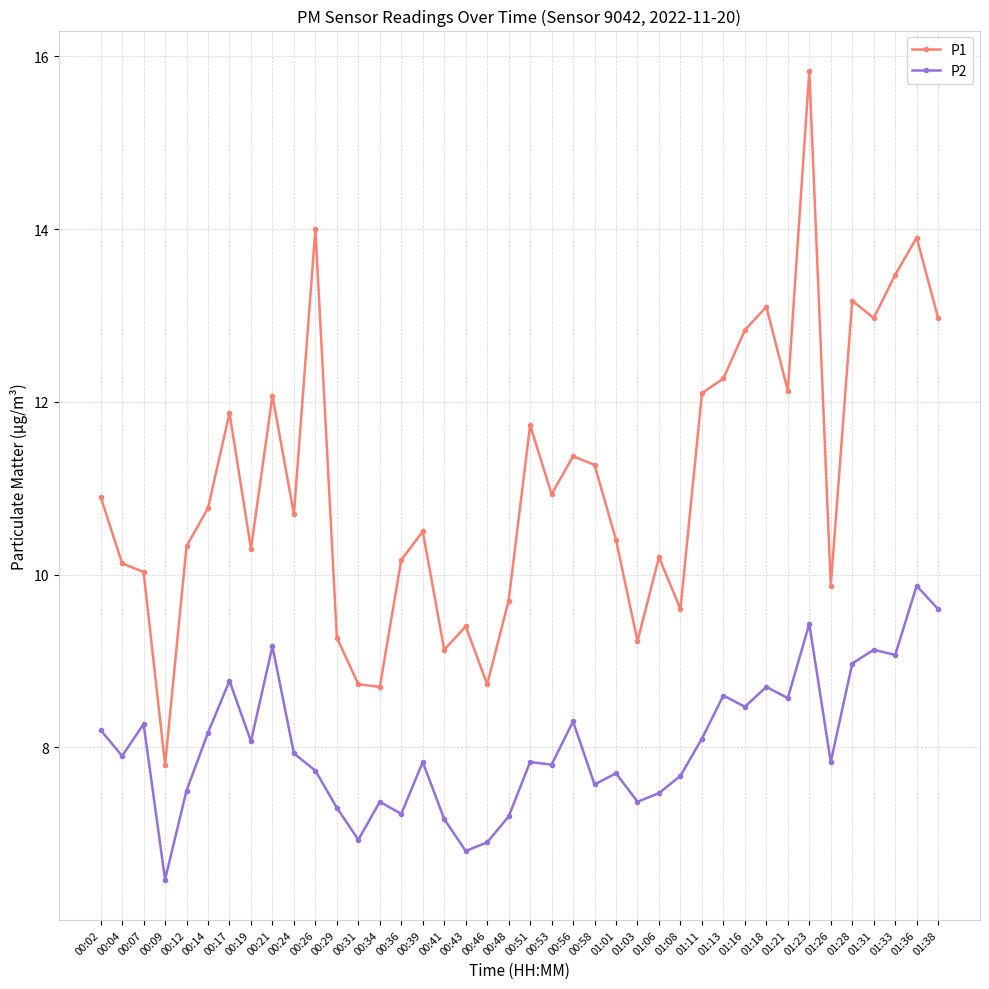

True or false: P2 and P1 intersect in this chart.

False